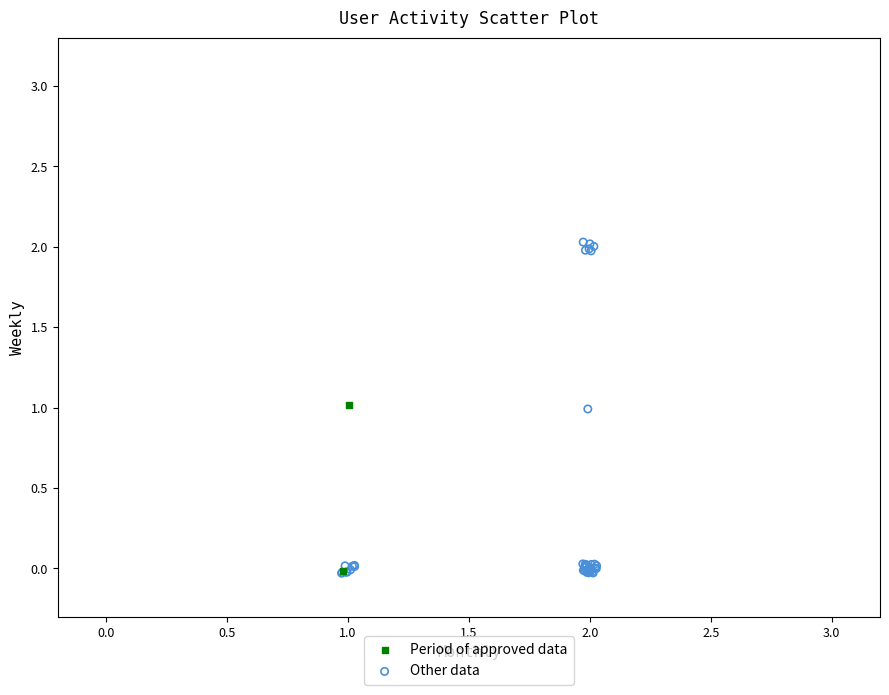

What are all the series names shown in the legend?

Period of approved data, Other data